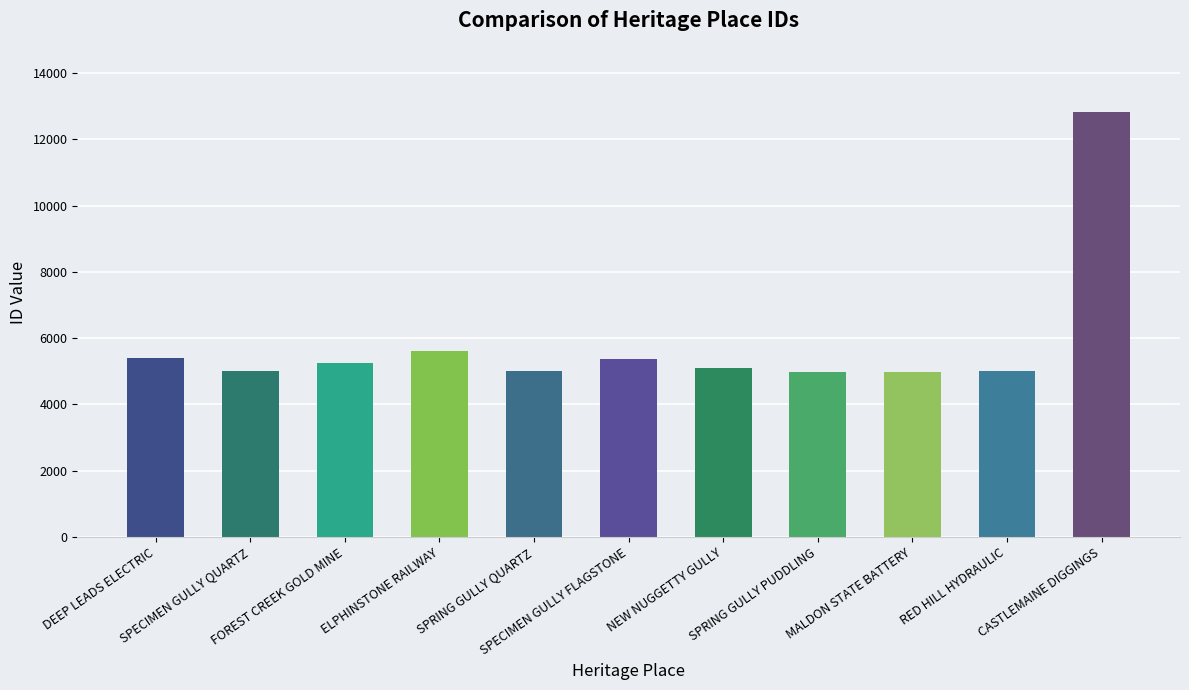

What is the change in value from ELPHINSTONE RAILWAY to CASTLEMAINE DIGGINGS?

+7237